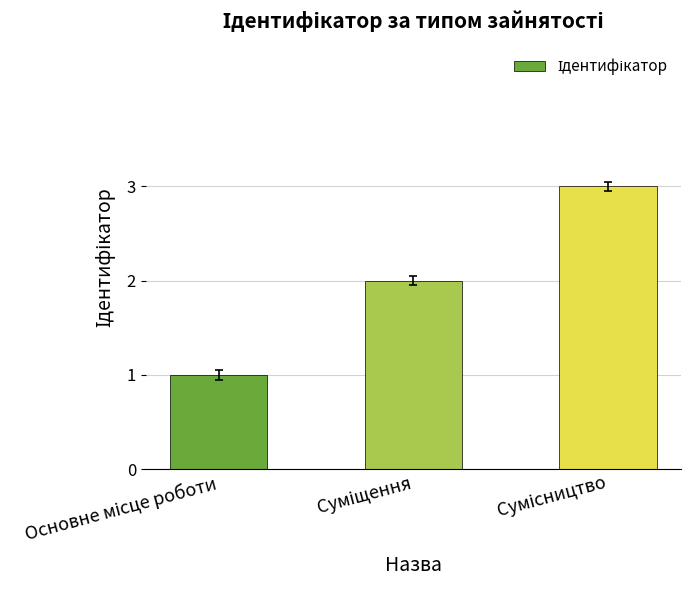

What is the greatest value displayed?

3